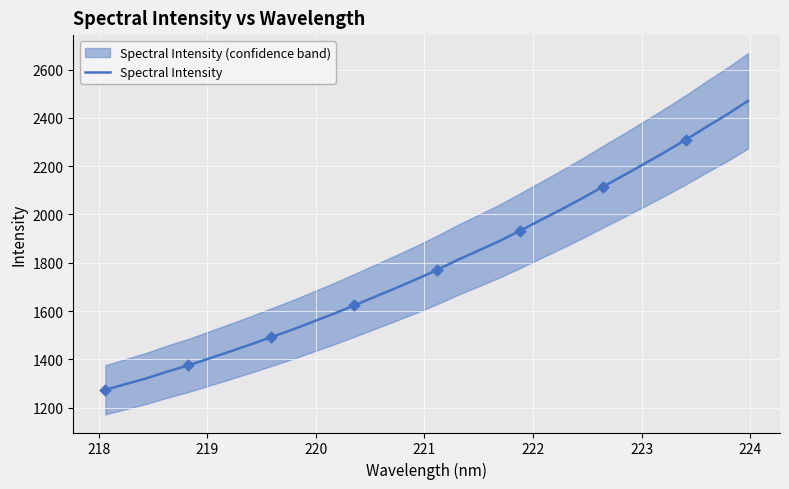

What is the lowest value of the Spectral Intensity series?

1274.0